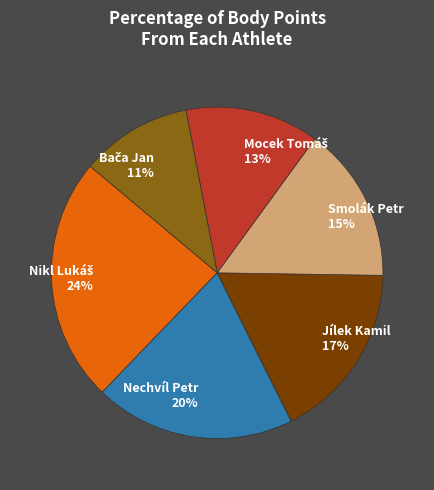

Does any single category account for the majority?

No